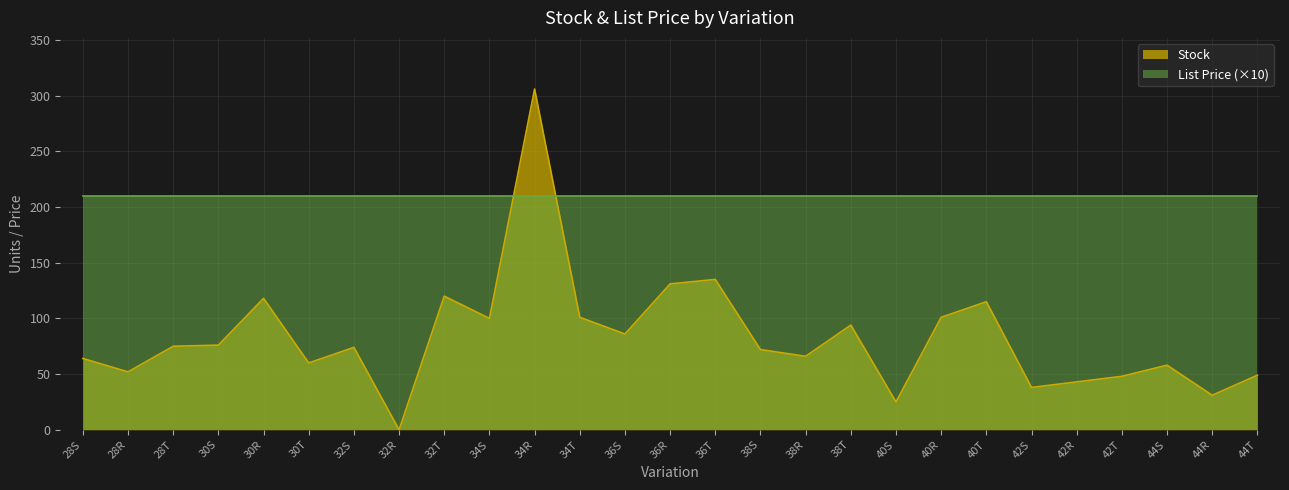

How many lines are shown in the chart?

2